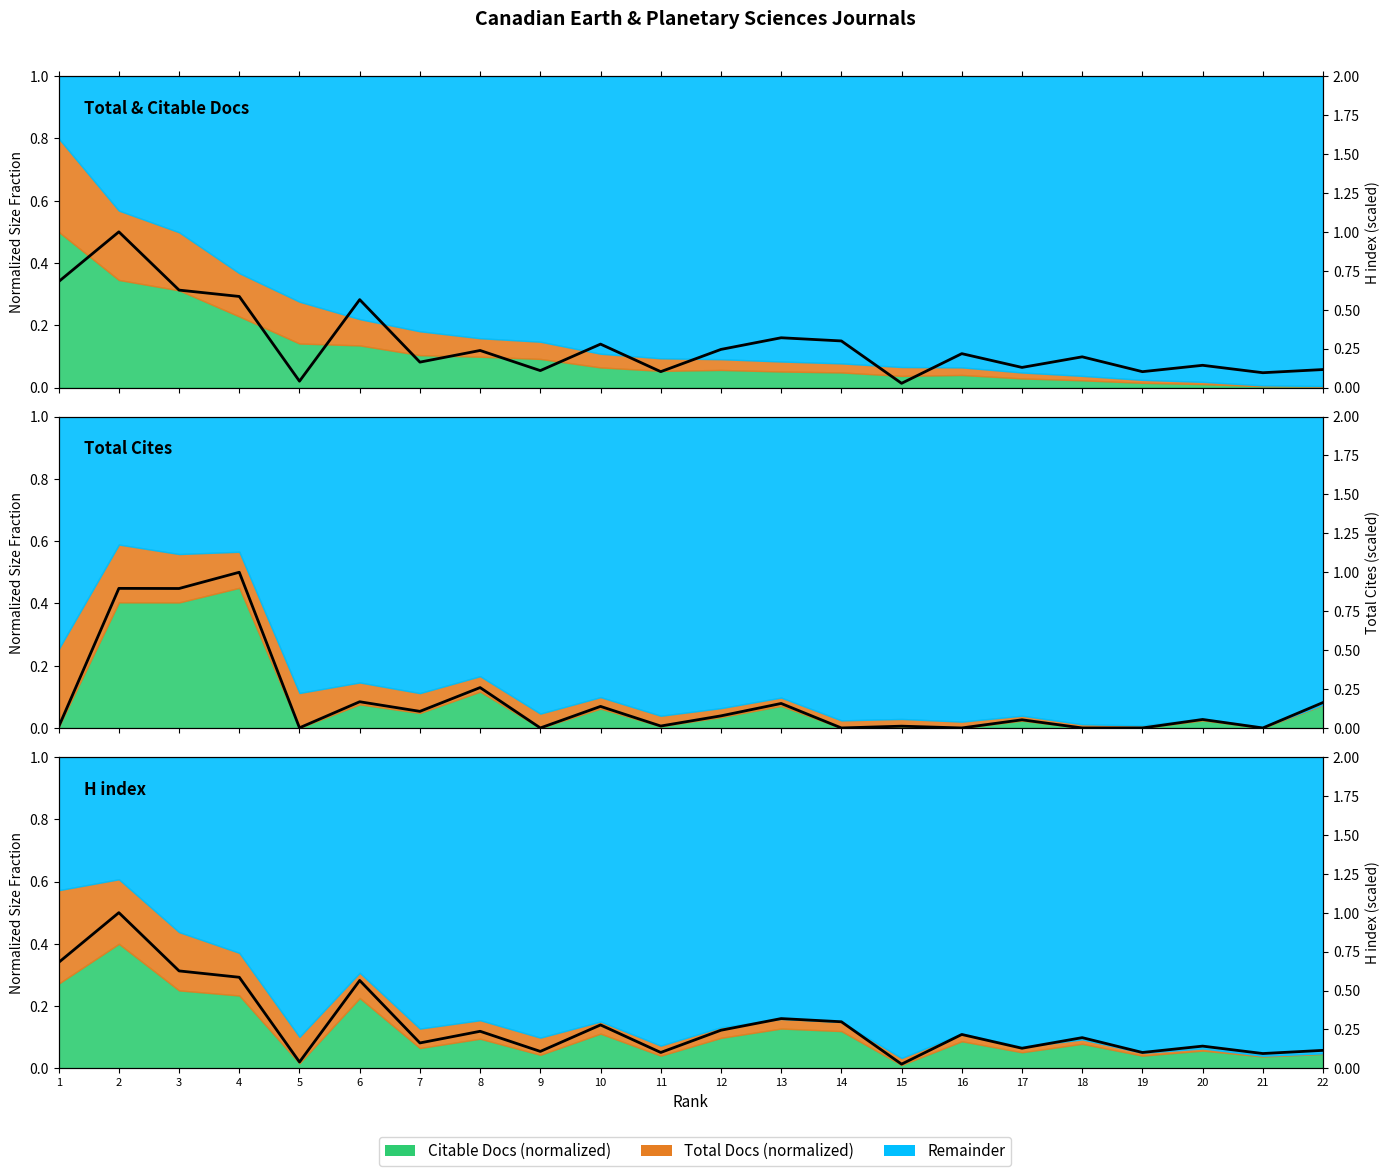

After their last crossing, which series has the higher values: H index (scaled) or Cites (scaled)?

Cites (scaled)